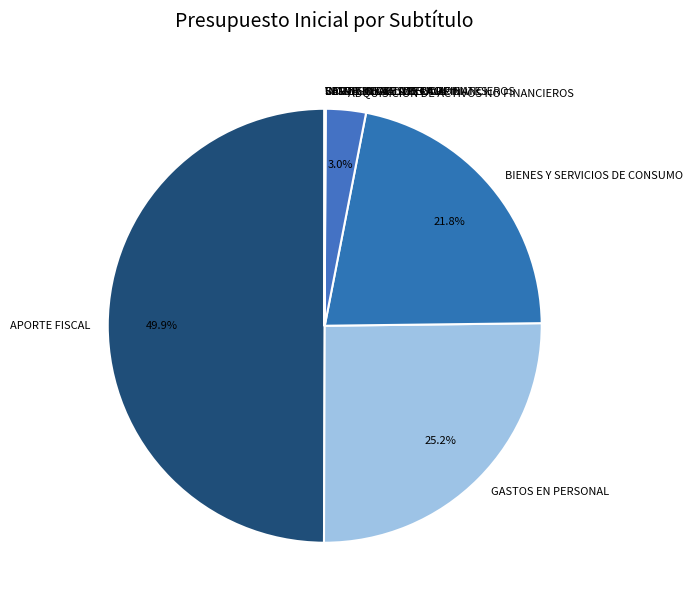

Which category has the biggest portion of the pie?

APORTE FISCAL